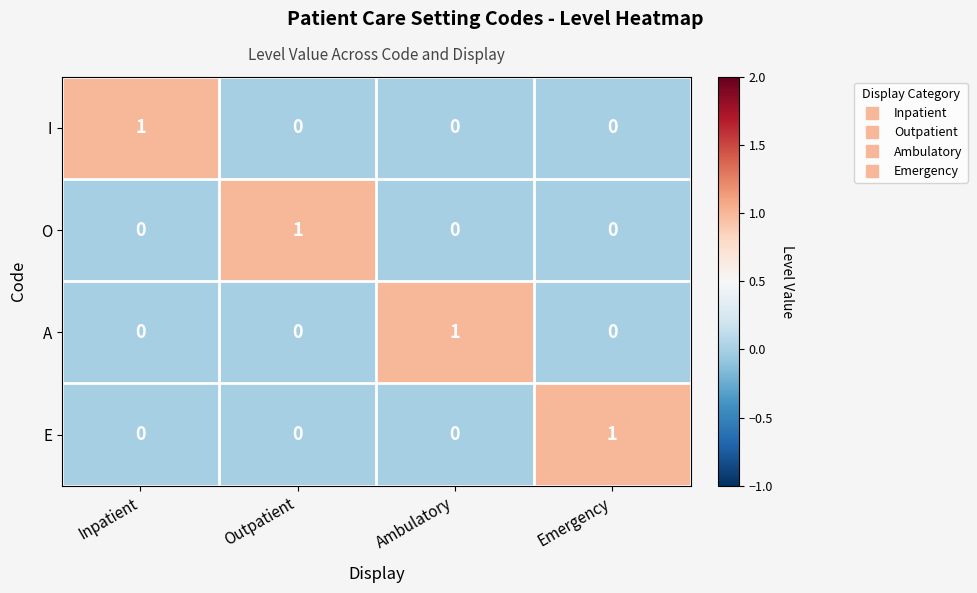

The I series shows 0 at Outpatient. True or false?

True